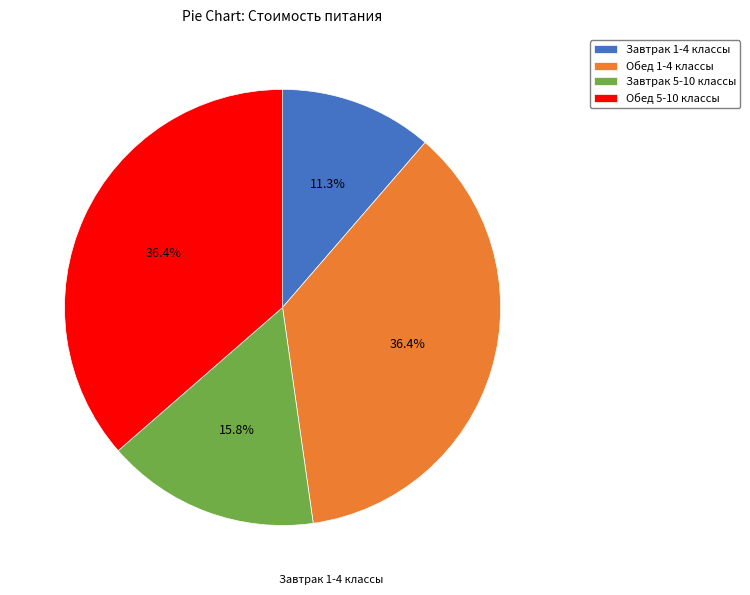

Which slice is the smallest?

Завтрак 1-4 классы